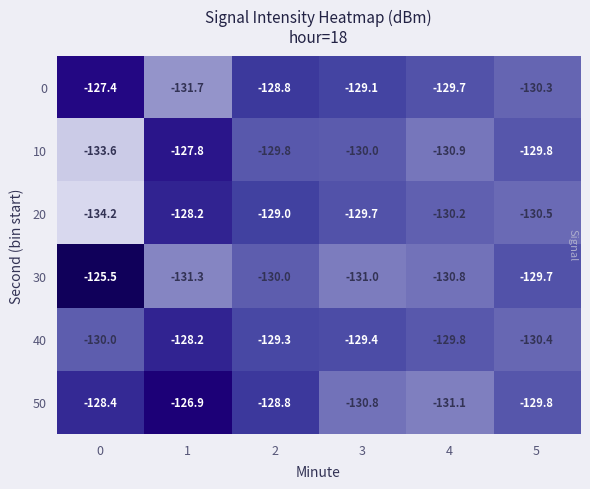

What is the difference between the highest and lowest values at 5?

0.8